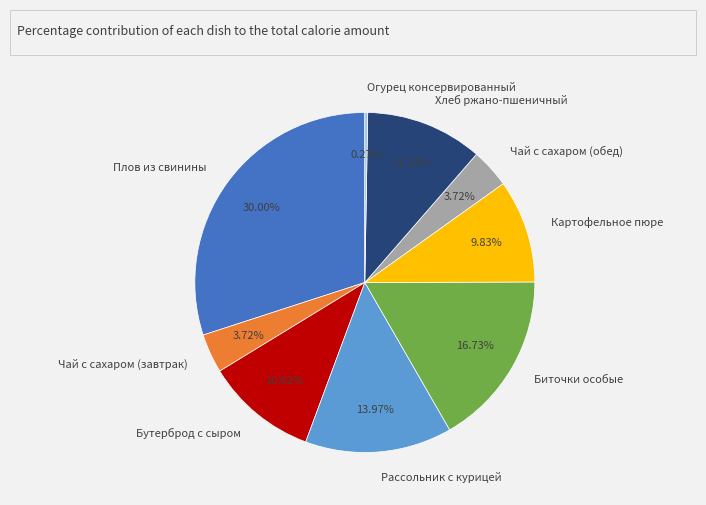

What percentage is the Чай с сахаром (обед) slice, to the nearest percent?

4%